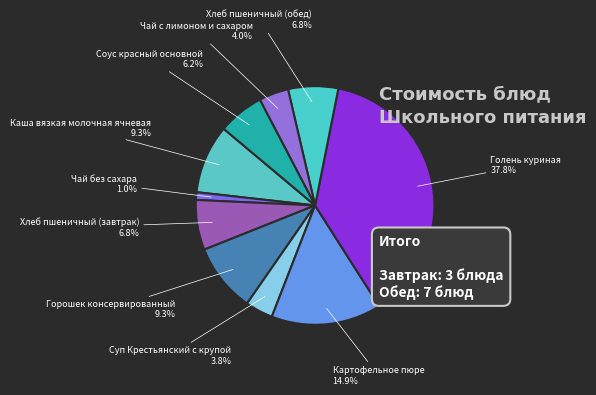

What is the largest slice in the pie chart?

Голень куриная